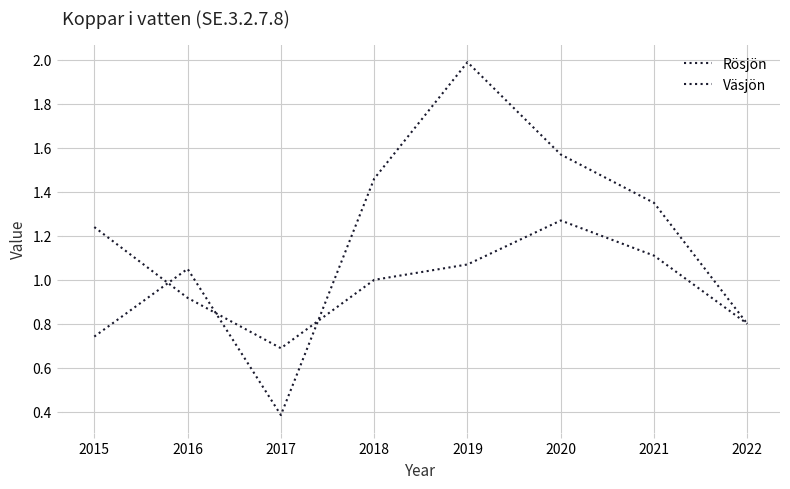

Where do Väsjön and Rösjön first cross each other?

2015 and 2016